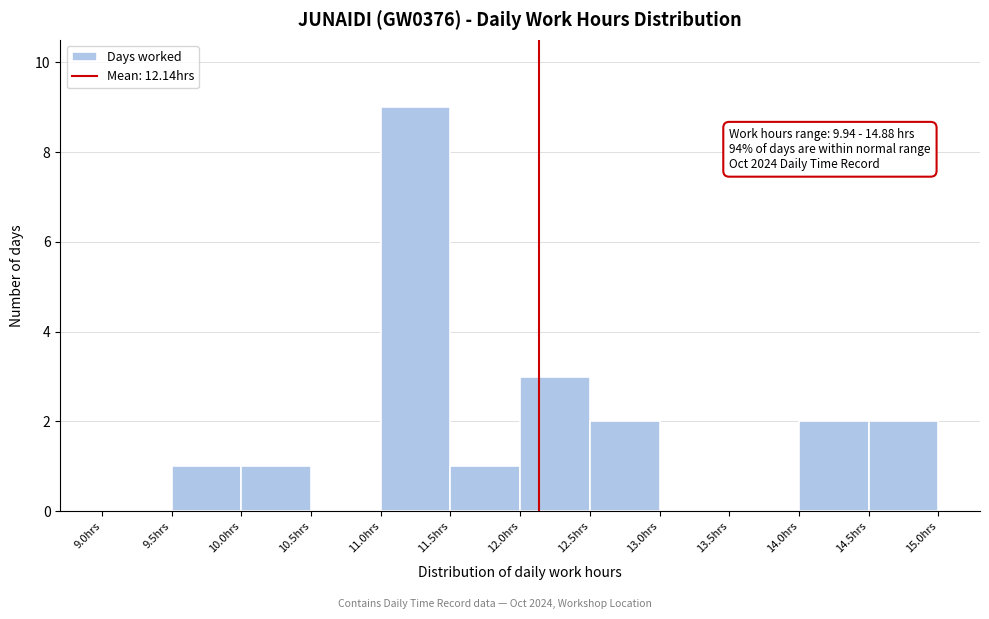

Which range on the x-axis has the tallest bar?

11.0 to 11.5